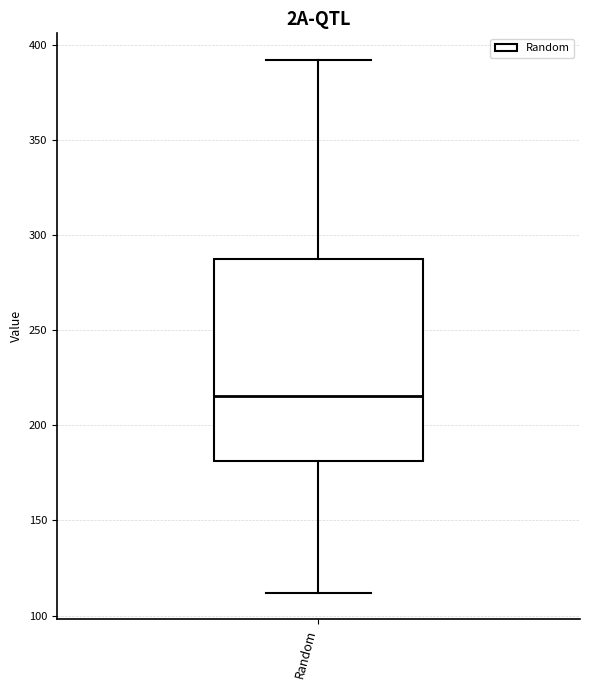

Transcribe this box plot: give where the median line is, the range the box spans, and where the two whiskers end, as read against the y-axis. The values are not printed on the chart, so give them approximately, as read against the axis.

median 215, box 180 to 285, whiskers 110 to 390